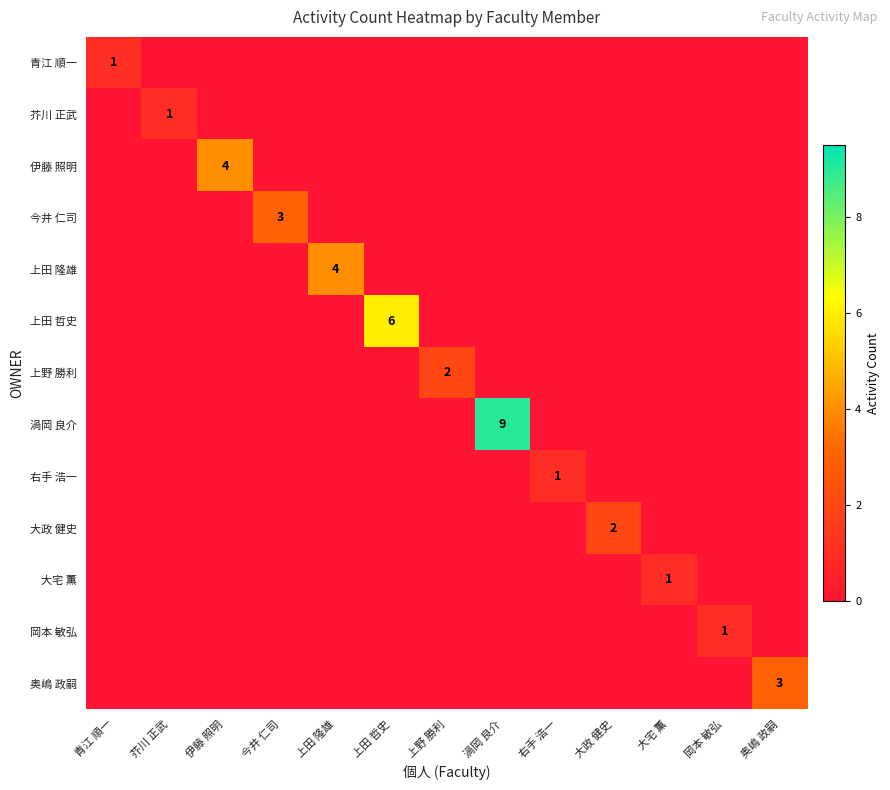

Which category has the highest value in the 芥川 正武 series?

芥川 正武